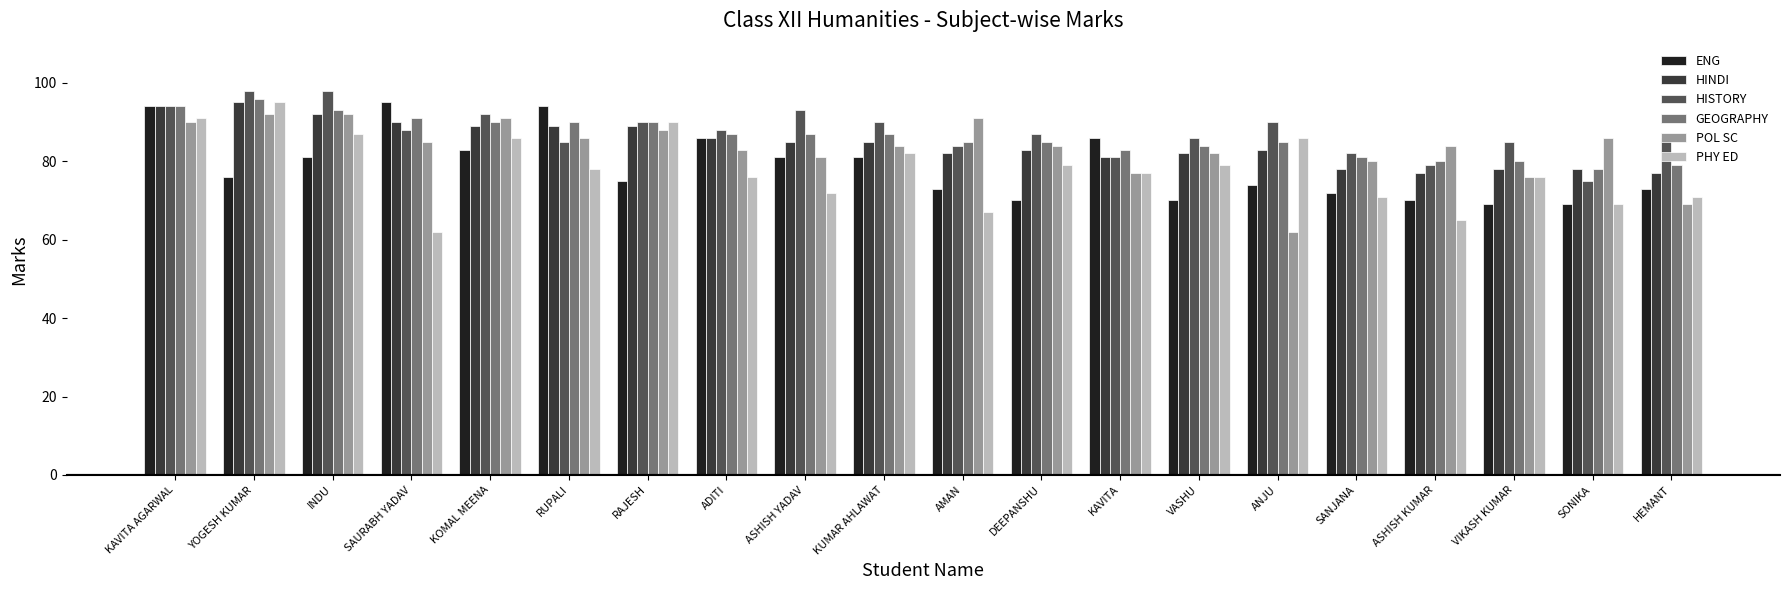

Reading right to left, what are all the values shown in this chart?

ENG: 73	69	69	70	72	74	70	86	70	73	81	81	86	75	94	83	95	81	76	94
HINDI: 77	78	78	77	78	83	82	81	83	82	85	85	86	89	89	89	90	92	95	94
HISTORY: 86	75	85	79	82	90	86	81	87	84	90	93	88	90	85	92	88	98	98	94
GEOGRAPHY: 79	78	80	80	81	85	84	83	85	85	87	87	87	90	90	90	91	93	96	94
POL SC: 69	86	76	84	80	62	82	77	84	91	84	81	83	88	86	91	85	92	92	90
PHY ED: 71	69	76	65	71	86	79	77	79	67	82	72	76	90	78	86	62	87	95	91